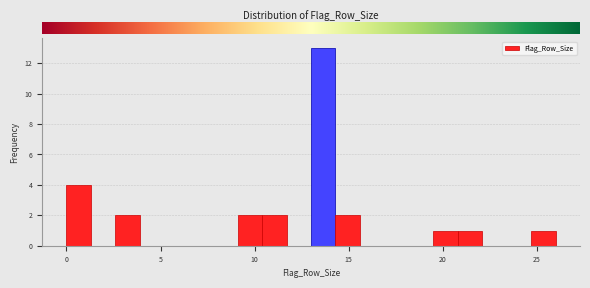

Around what value on the x-axis is the tallest bar? Give the approximate position of its centre, as read against the axis.

13.5